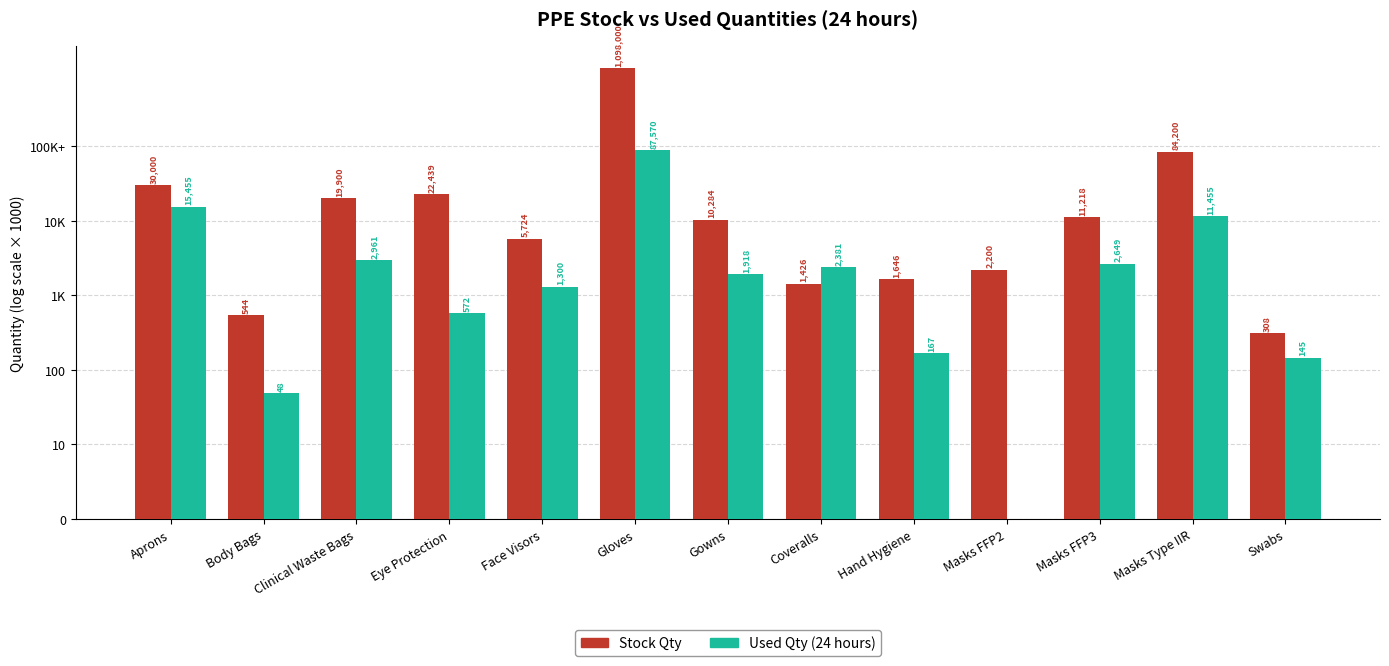

Which series has the largest total across all categories?

Stock Qty